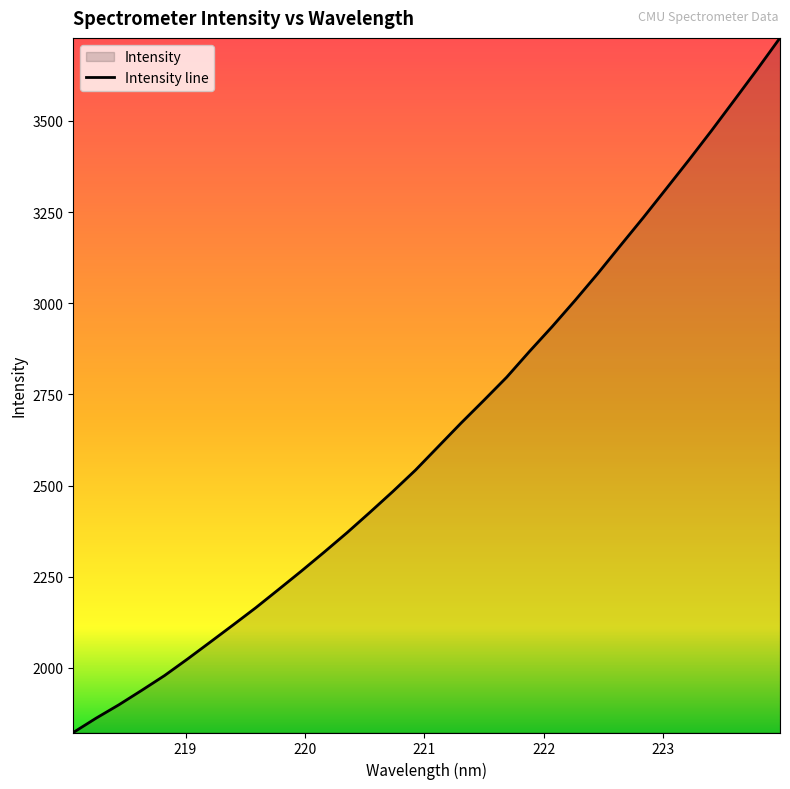

What is the smallest value displayed?

1822.7